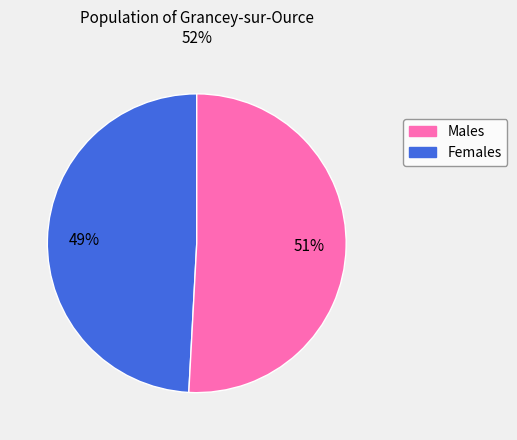

To the nearest percent, what is the average slice percentage?

50%